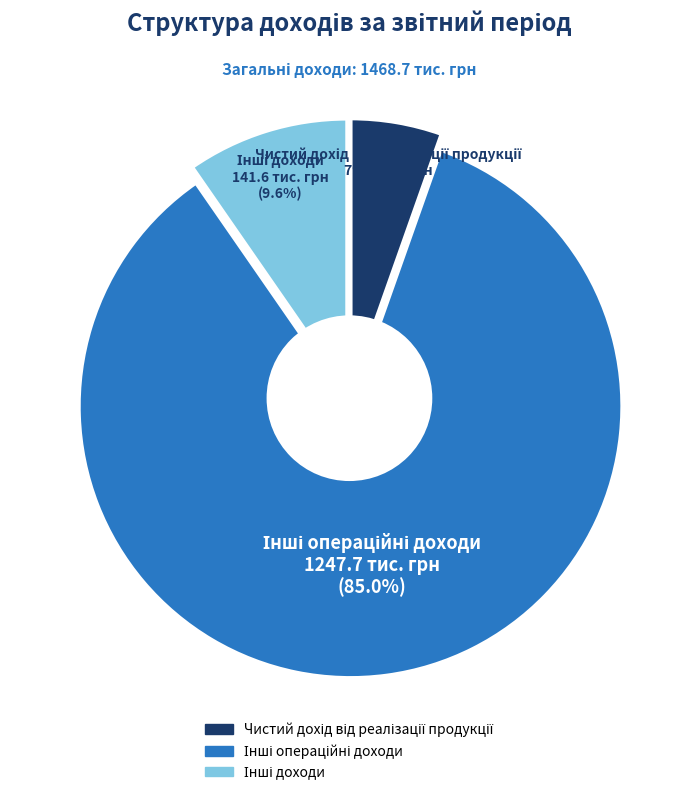

Combined, what portion of the pie is Інші операційні доходи and Чистий дохід від реалізації продукції?

90.4%